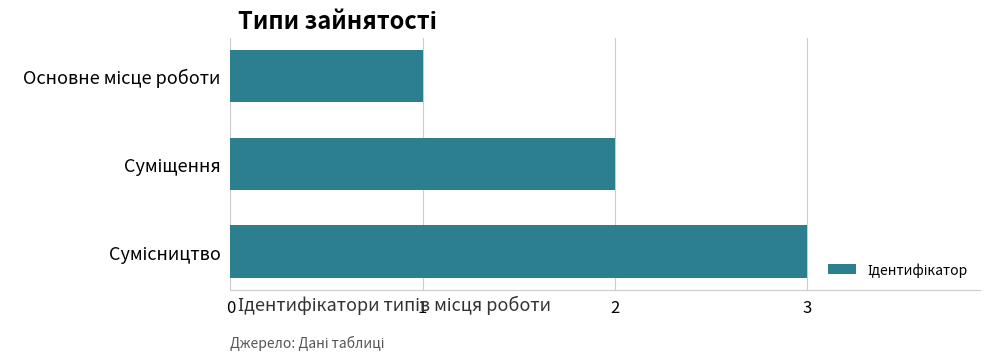

What is the greatest value displayed?

3